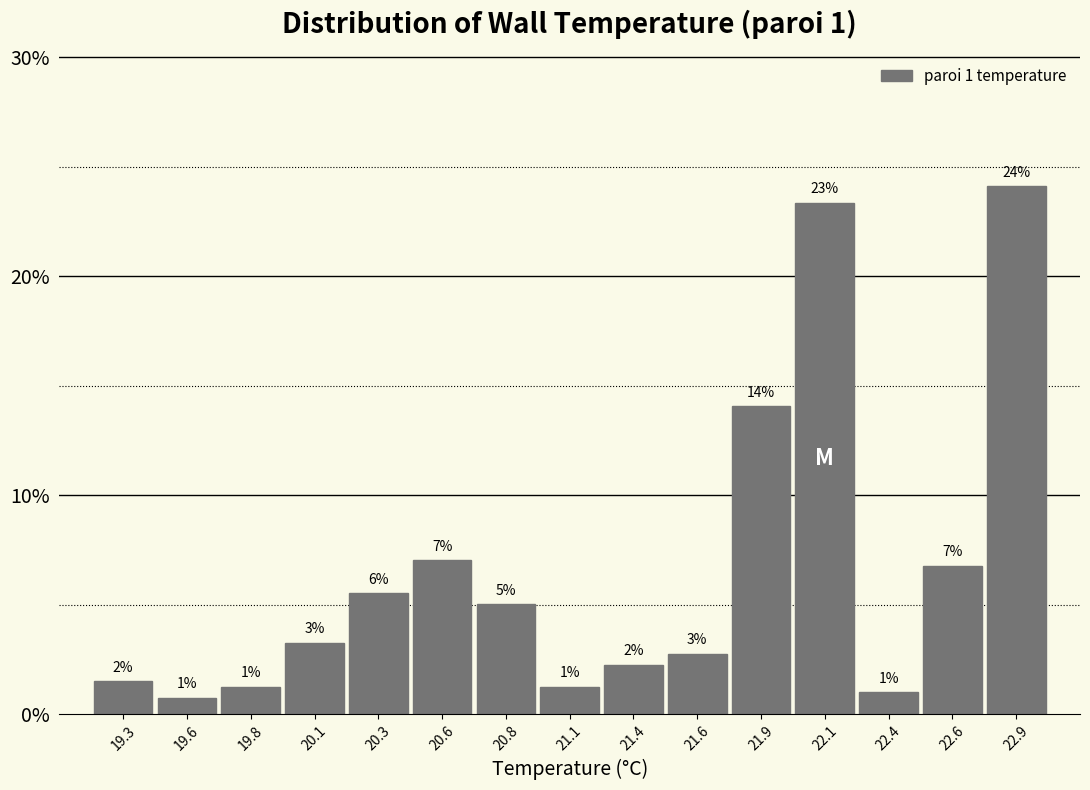

At which label does the data first exceed 3?

20.1